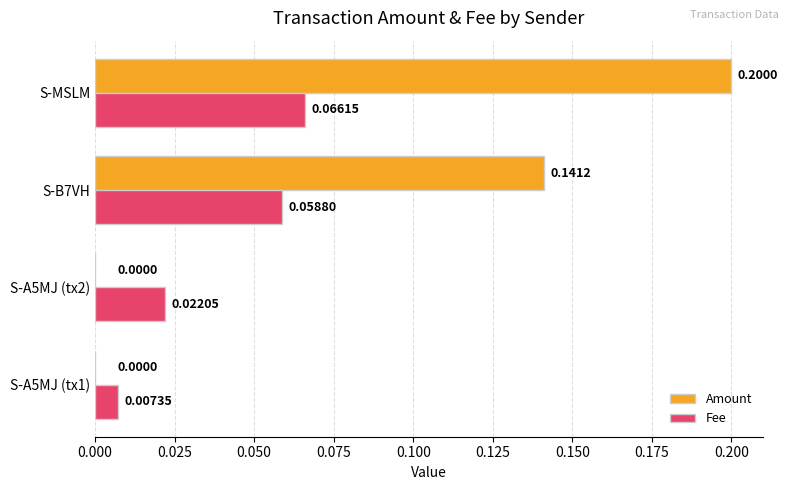

How many positive values does the Amount series have?

2